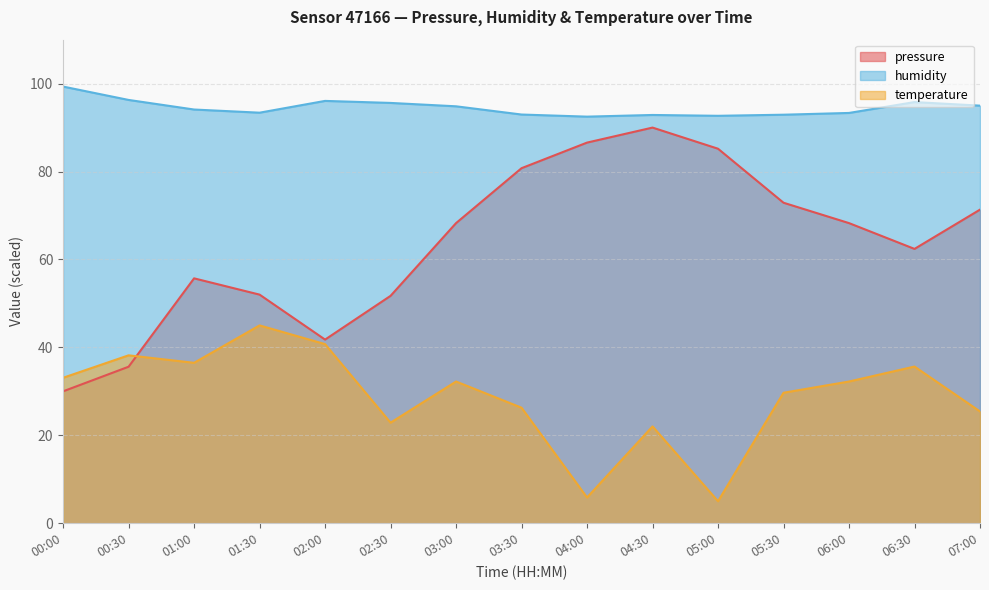

What is the difference between the humidity values at 02:30 and 00:00?

3.7